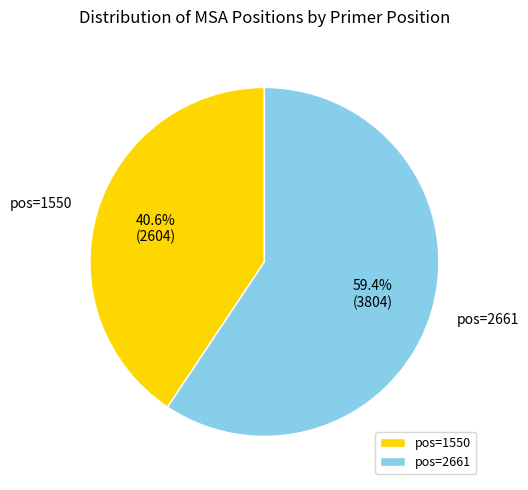

Rank the categories by value from lowest to highest.

pos=1550, pos=2661